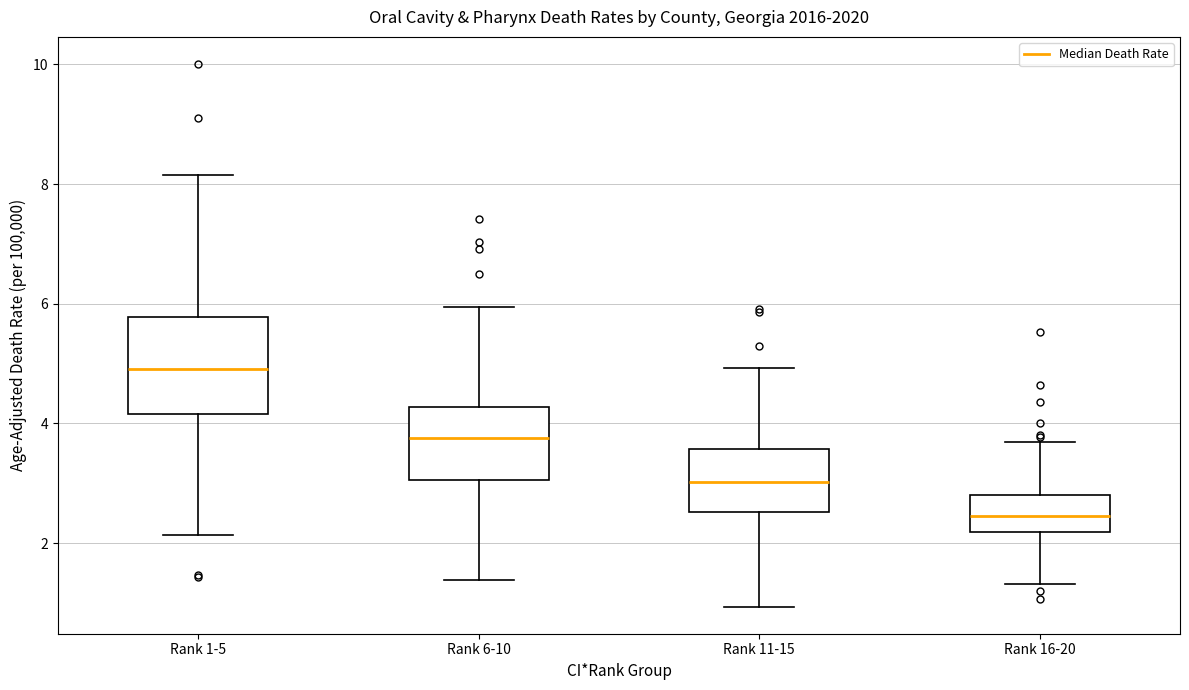

Which box's median line is the highest?

Rank 1-5